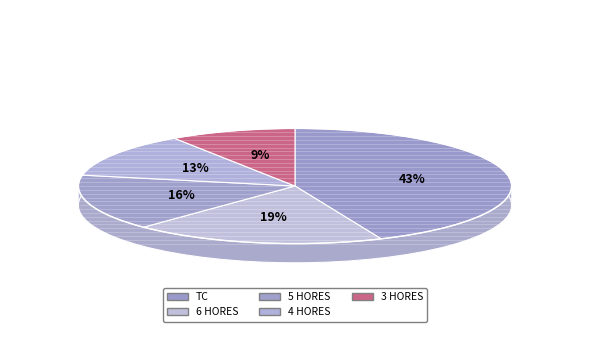

What portion of the pie excludes TC?

56.5%